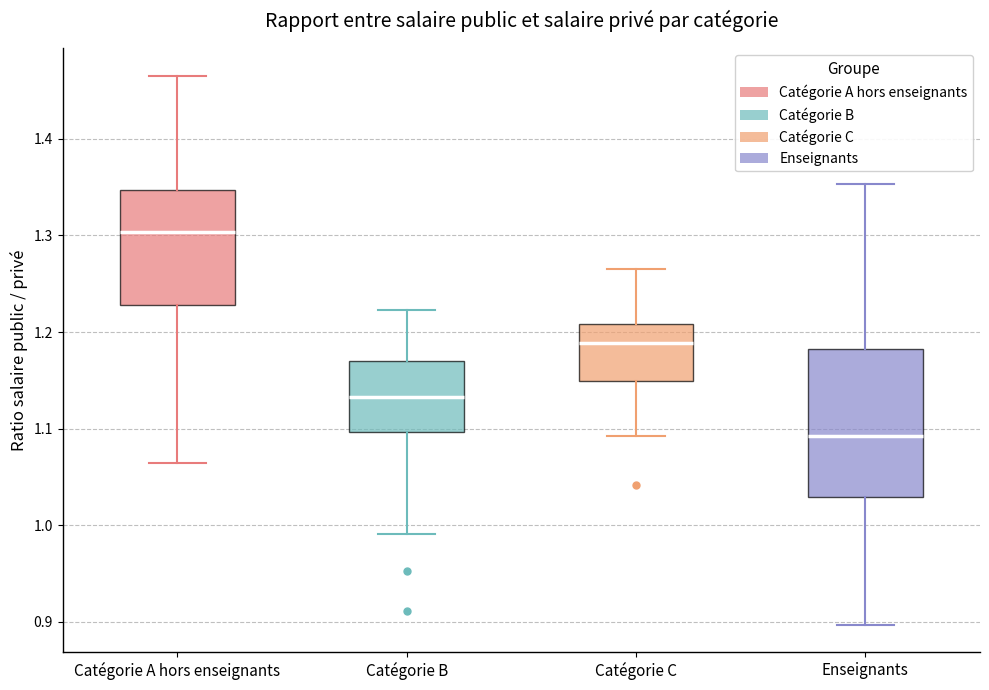

Where does the upper whisker of the box for Enseignants end on the y-axis? The values are not printed on the chart, so give them approximately, as read against the axis.

1.35